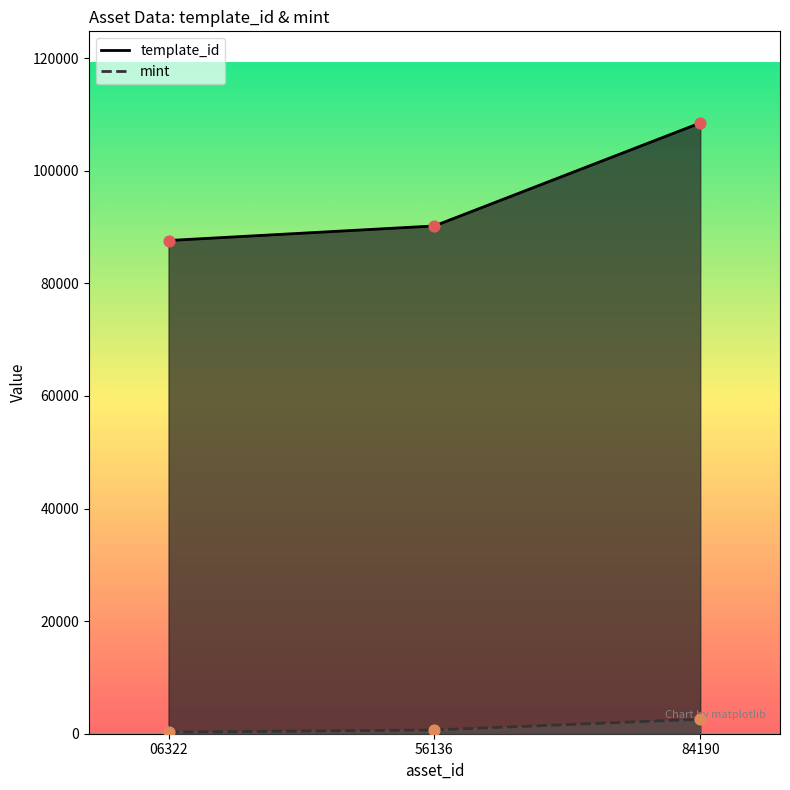

What are all the series names shown in the legend?

template_id, mint